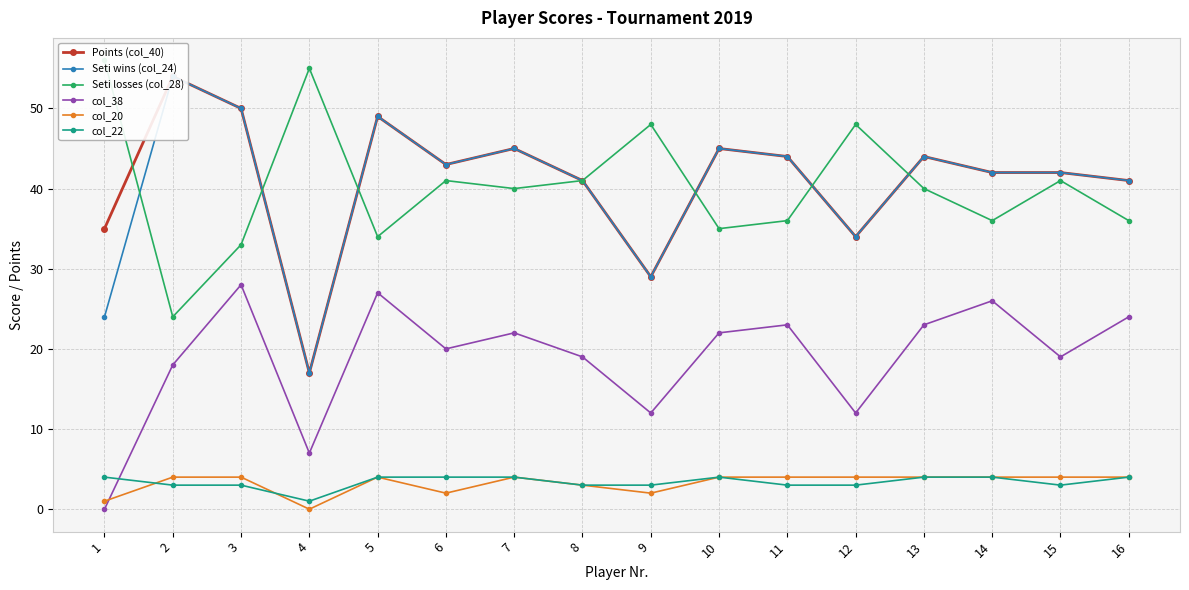

What is the value of the col_22 point at the 10th from the left?

4